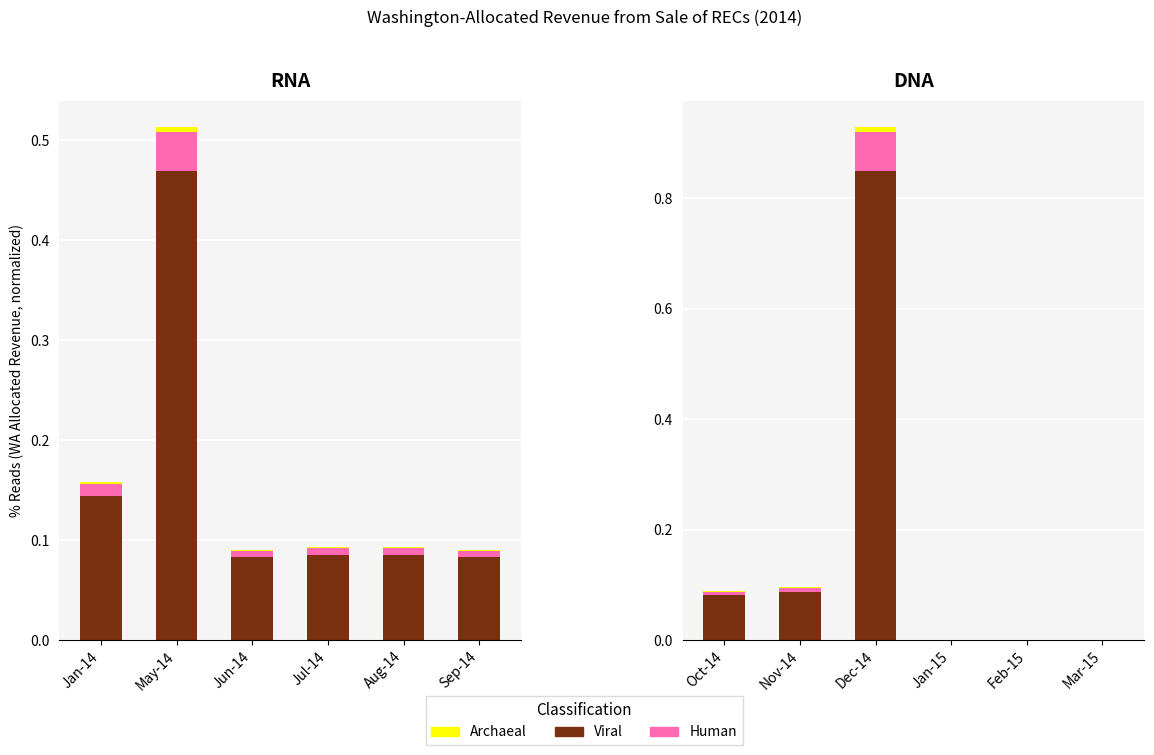

What are all the series names shown in the legend?

Viral, Archaeal, Human